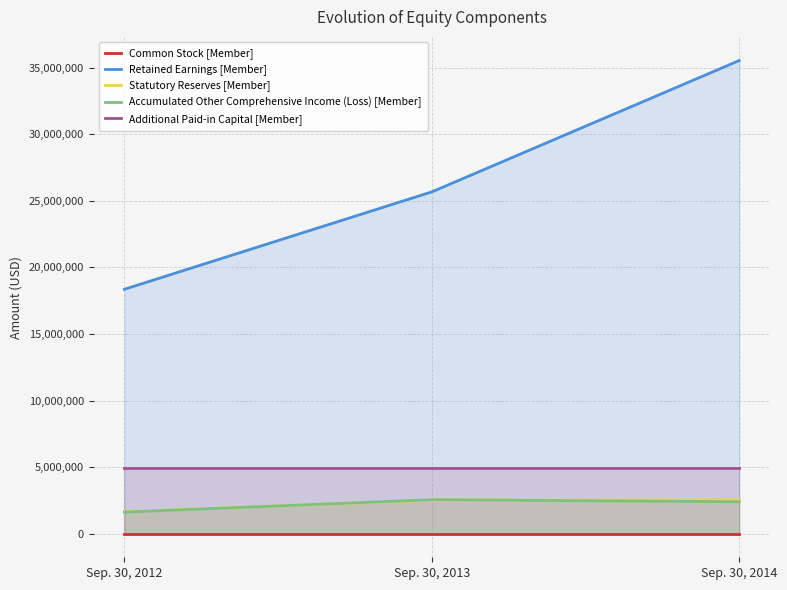

The value of Common Stock [Member] at Sep. 30, 2012 is 864. True or false?

False